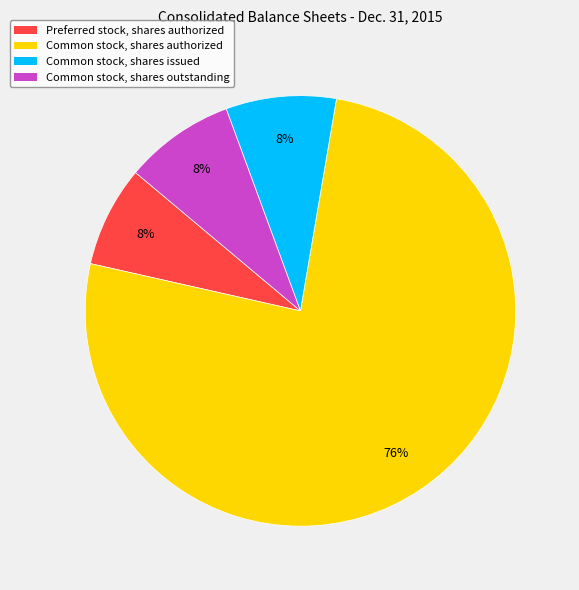

How many slices are in this pie chart?

4